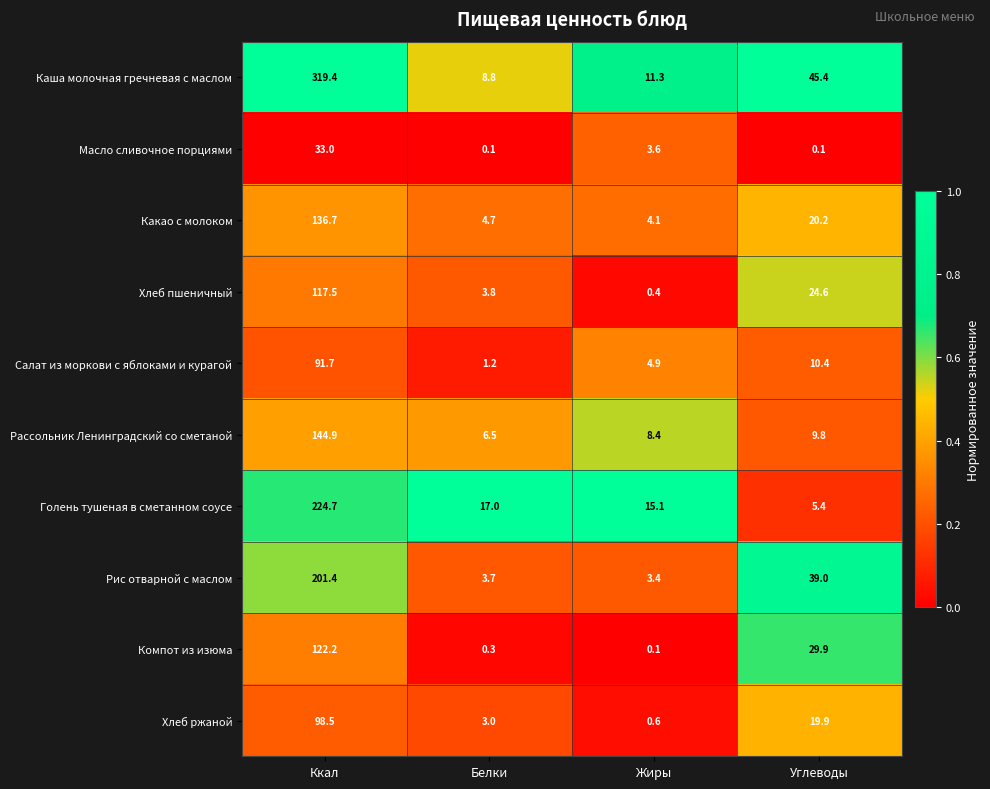

Is it true that Рассольник Ленинградский со сметаной equals 6.5 at Белки?

True